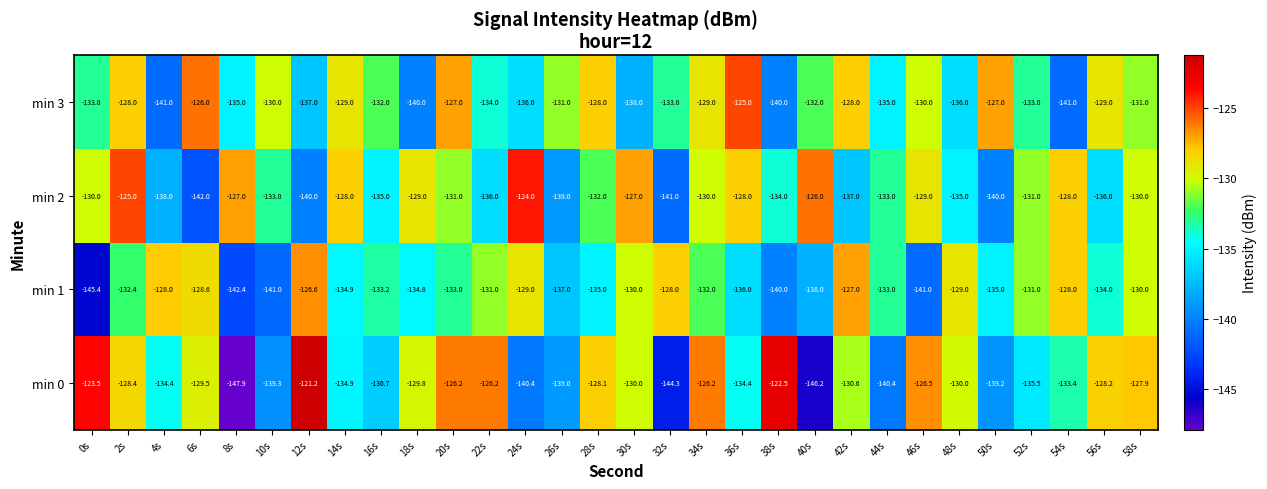

Rank the series at 36s from highest to lowest value.

min 3, min 2, min 0, min 1